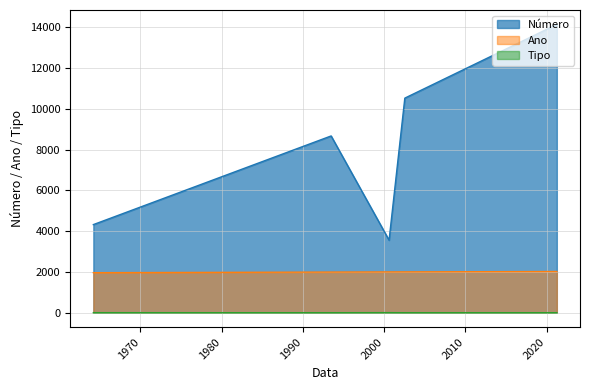

At 1964-03-17, list the series in order from largest to smallest.

Número, Ano, Tipo